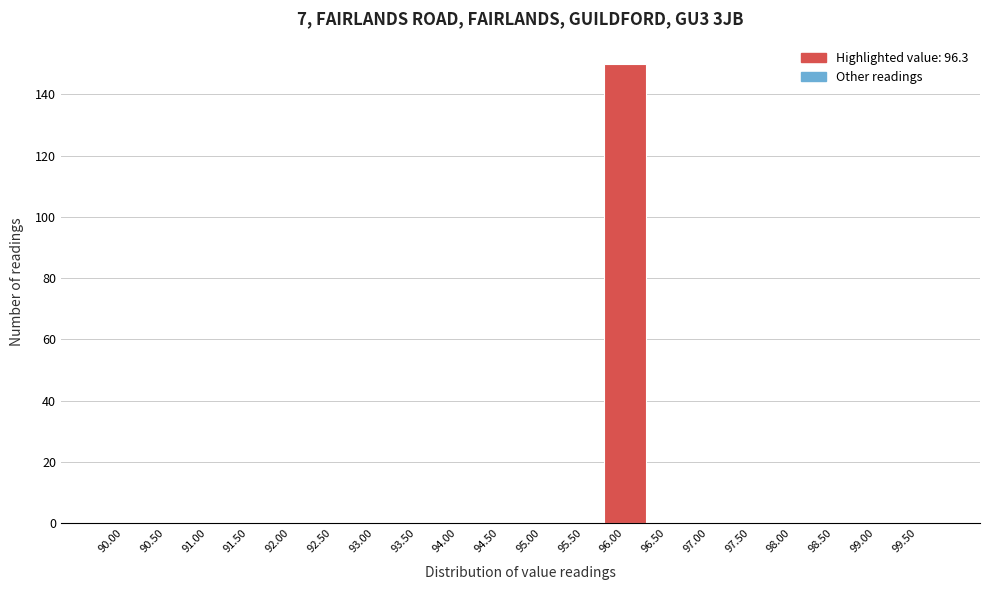

Reading left to right, extract all data points from this chart.

90.00=0	90.50=0	91.00=0	91.50=0	92.00=0	92.50=0	93.00=0	93.50=0	94.00=0	94.50=0	95.00=0	95.50=0	96.00=150	96.50=0	97.00=0	97.50=0	98.00=0	98.50=0	99.00=0	99.50=0